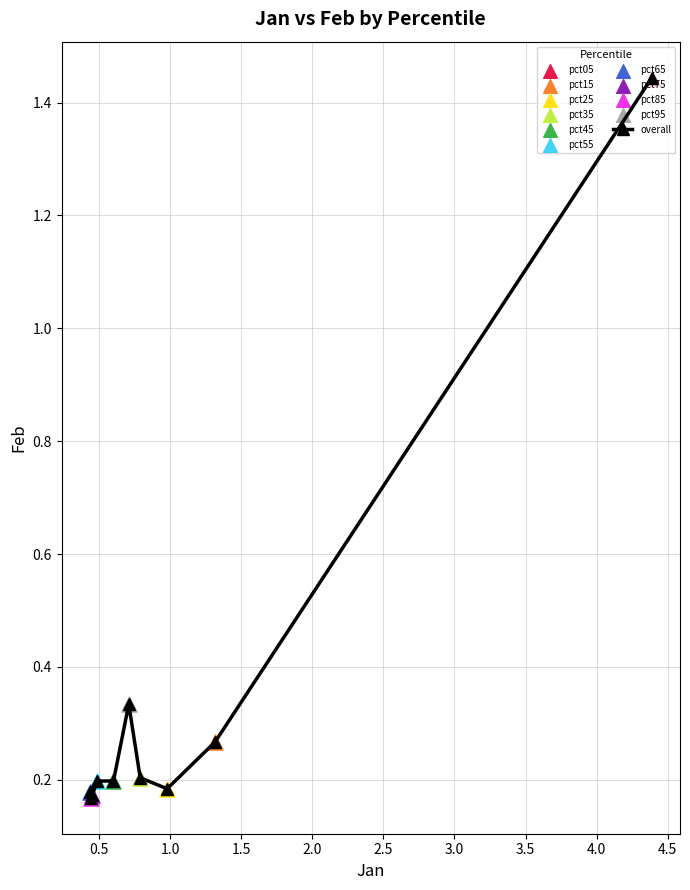

True or false: the data has more than 0 interior local peaks.

True